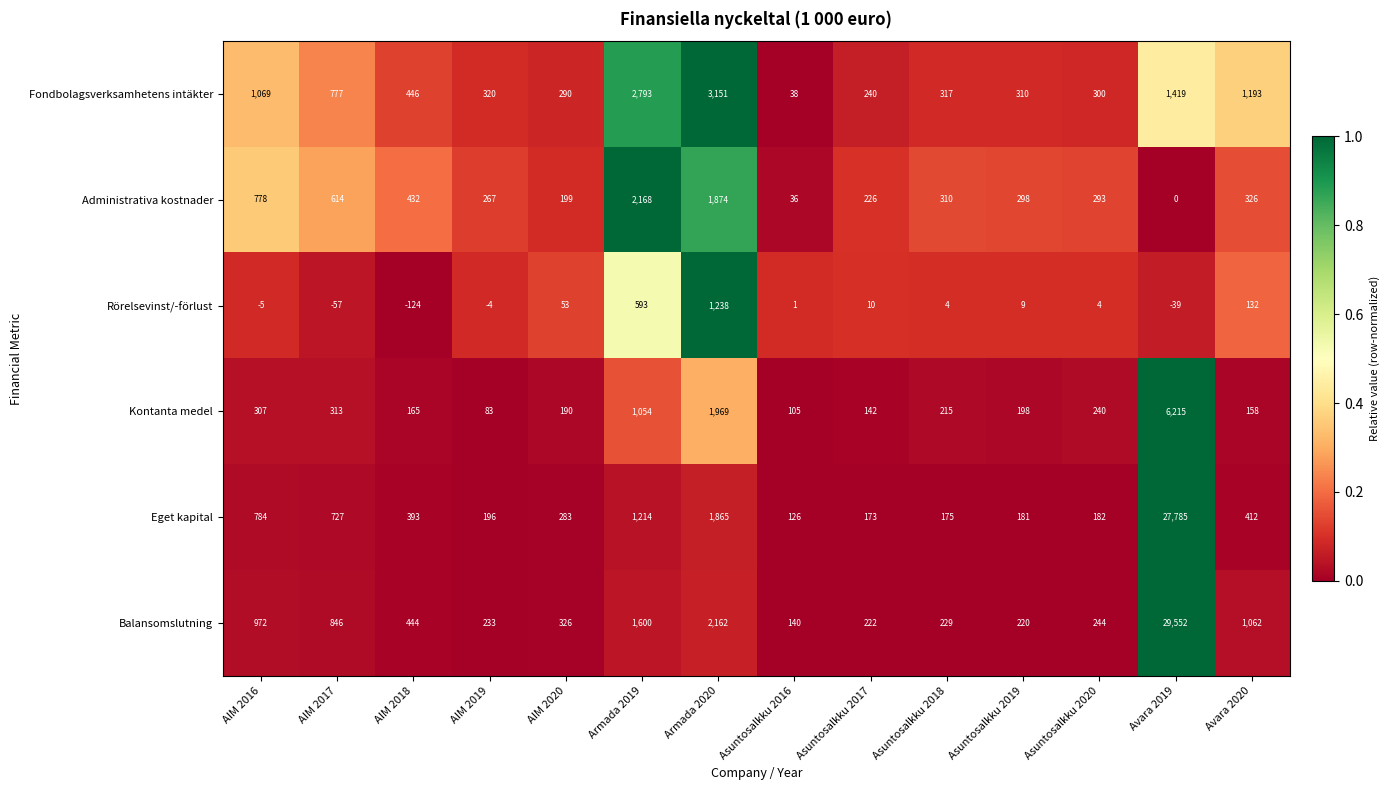

The value of Eget kapital at AIM 2018 is 393. True or false?

True